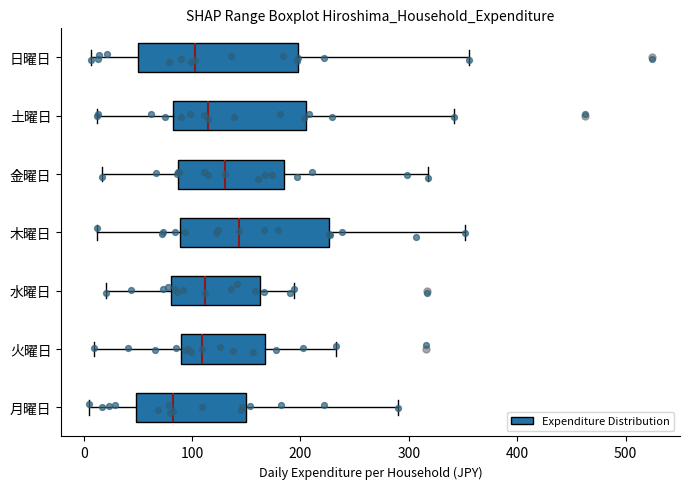

Reading bottom to top, read every box against the x-axis: the position of its median line, the range the box covers, and the ends of its whiskers. The values are not printed on the chart, so give them approximately, as read against the axis.

月曜日: median 80, box 50 to 150, whiskers 10 to 290
火曜日: median 110, box 90 to 170, whiskers 10 to 230
水曜日: median 110, box 80 to 160, whiskers 20 to 190
木曜日: median 140, box 90 to 230, whiskers 10 to 350
金曜日: median 130, box 90 to 190, whiskers 20 to 320
土曜日: median 110, box 80 to 210, whiskers 10 to 340
日曜日: median 100, box 50 to 200, whiskers 10 to 360